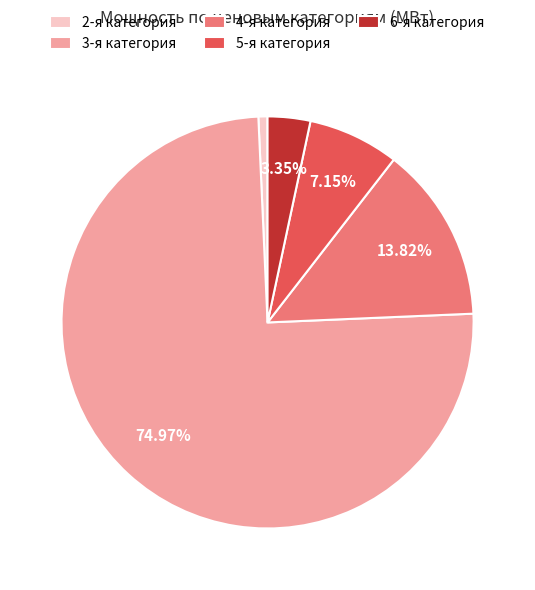

What is the largest slice in the pie chart?

3-я категория